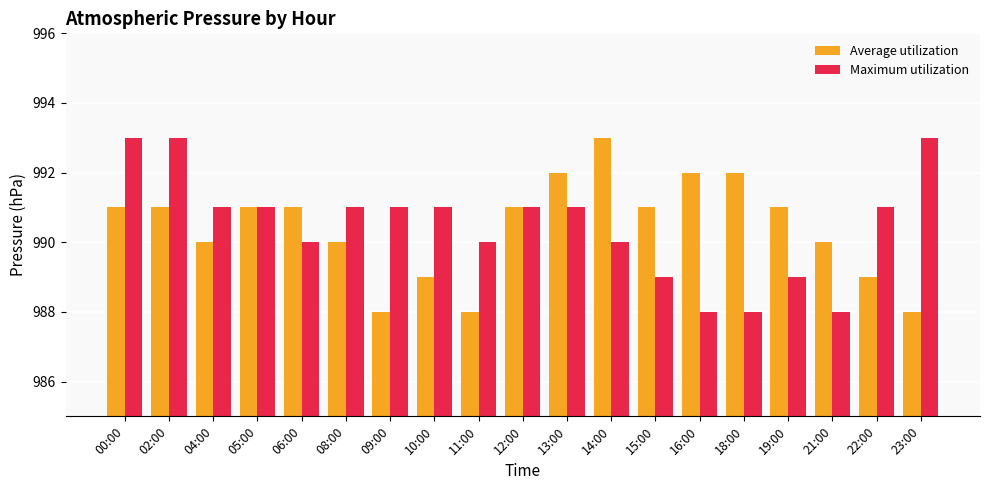

What is the approximate value of Average utilization at 10:00?

989